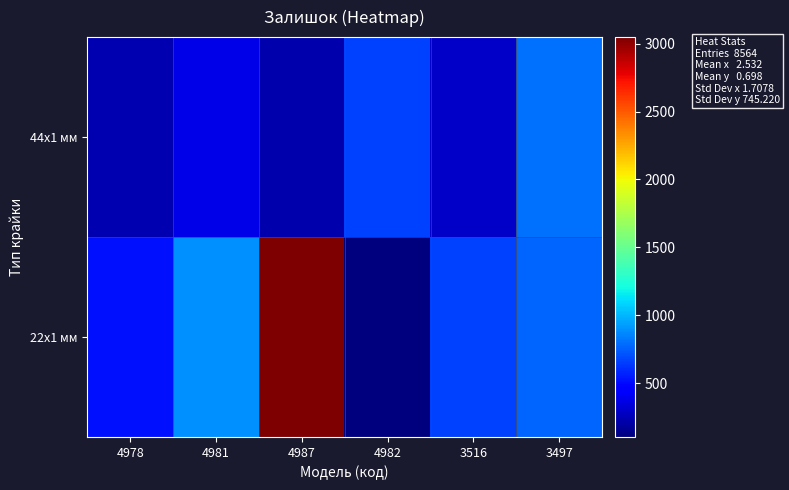

Reading left to right, extract all data points from this chart.

44x1 мм: 4978=237	4981=372	4987=228	4982=658	3516=295	3497=795
22x1 мм: 4978=518	4981=894	4987=3048	4982=102	3516=657	3497=760